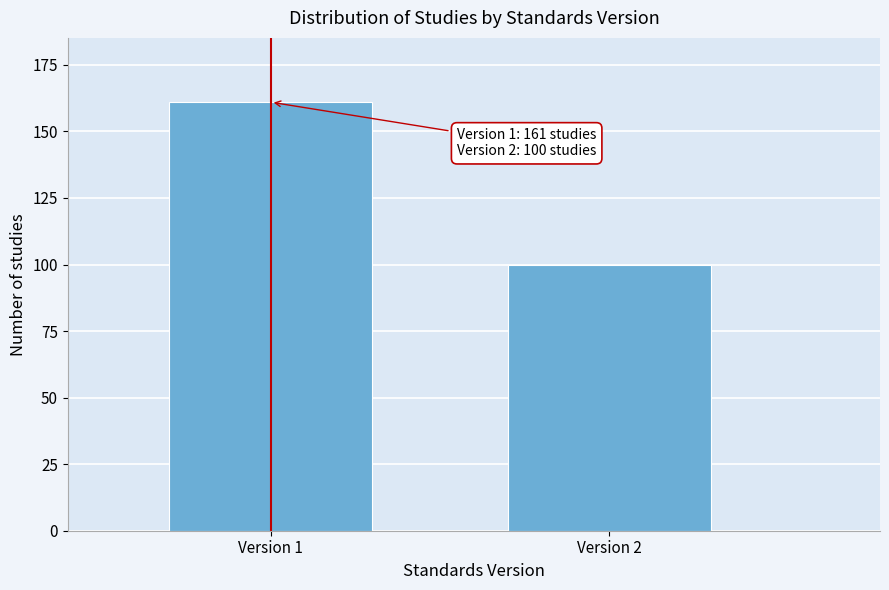

Reading right to left, extract all data points from this chart.

100	161